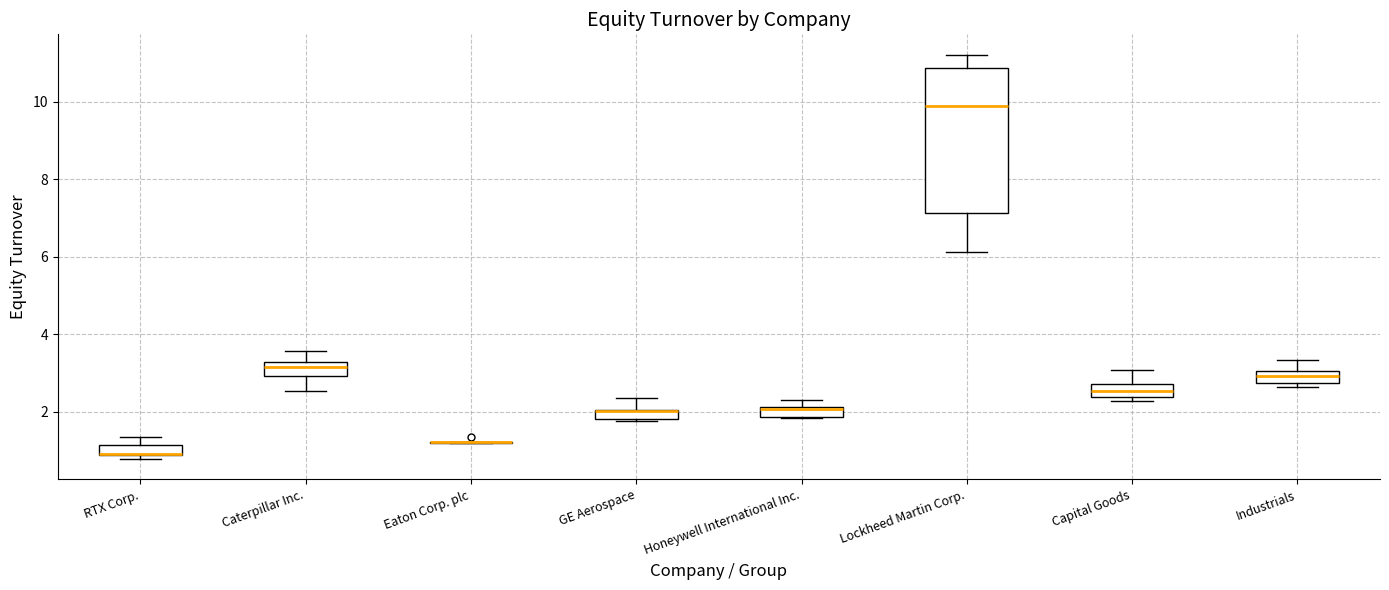

Where is the upper edge of the box for Industrials on the y-axis? The values are not printed on the chart, so give them approximately, as read against the axis.

3.0